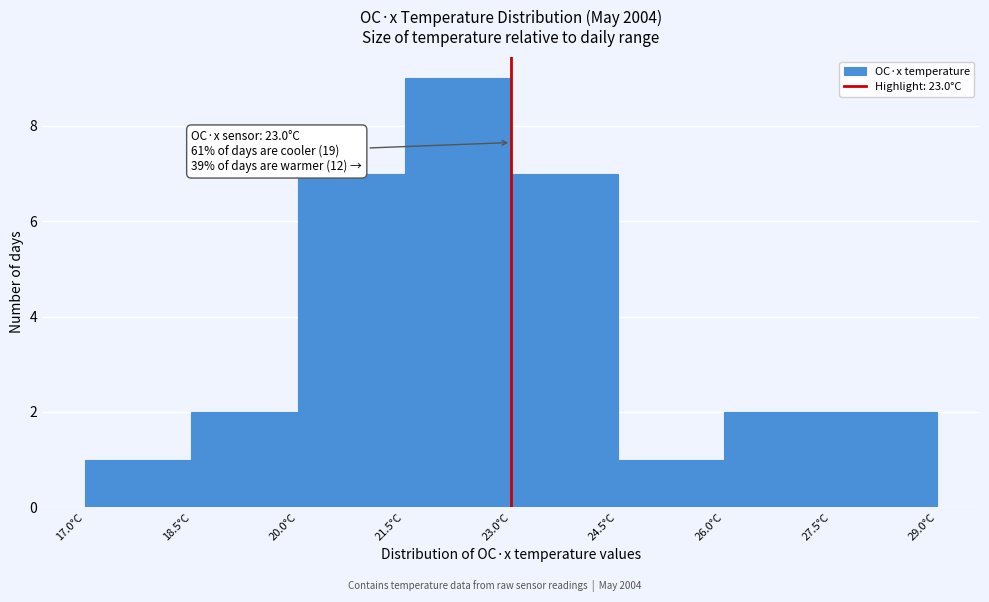

Over which range of the x-axis is the bar tallest?

21.5 to 23.0